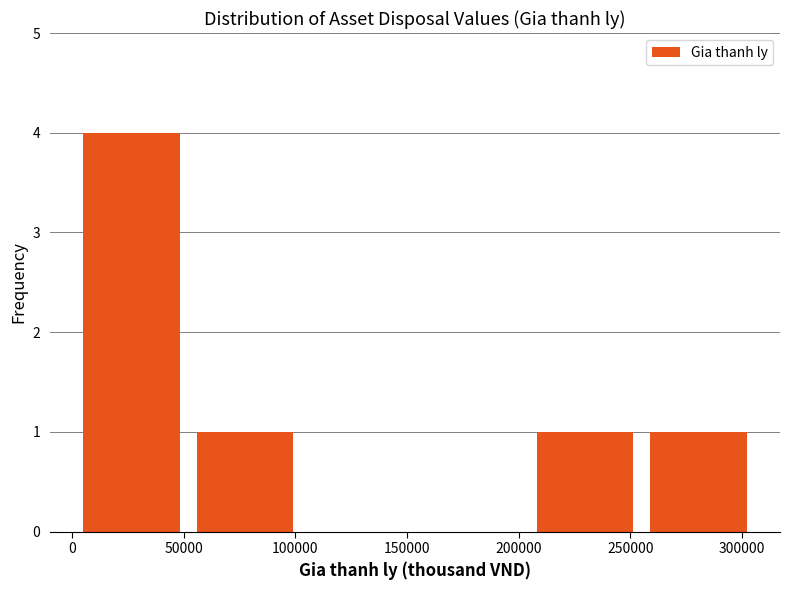

Over which range of the x-axis is the bar tallest?

0 to 50000